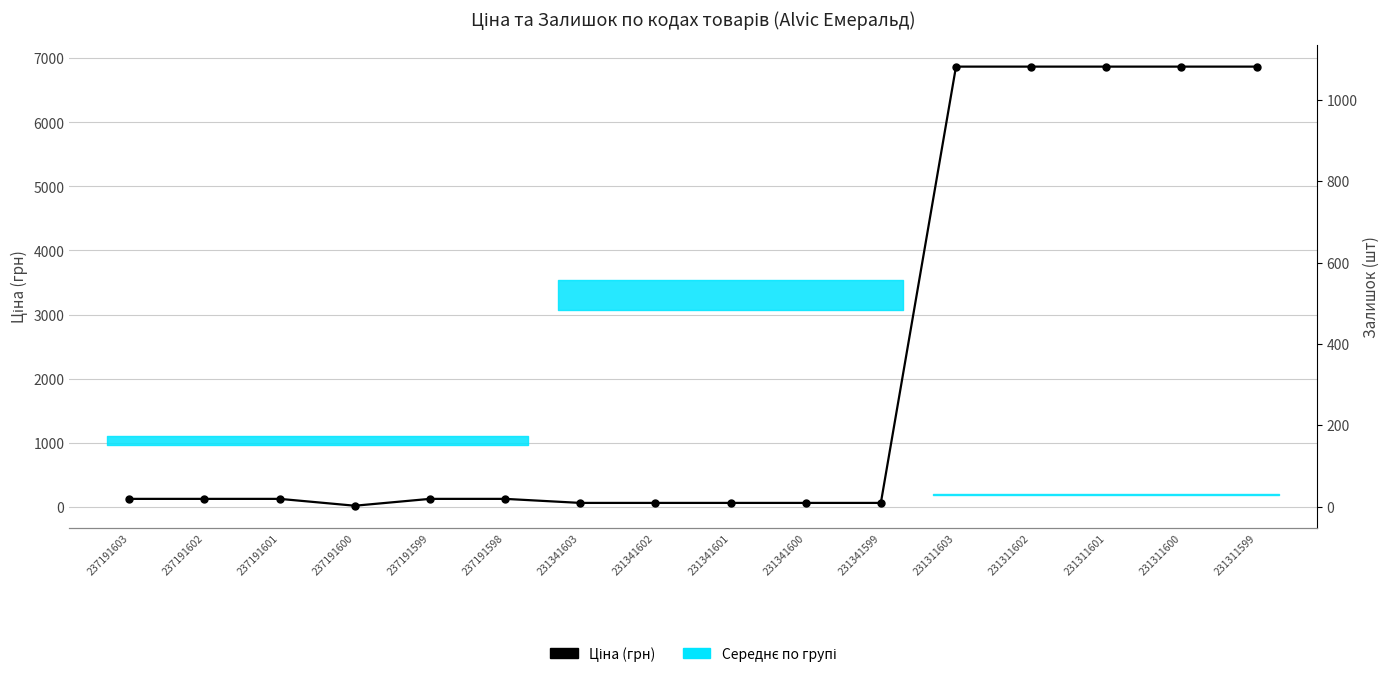

List the labels in order of Залишок value, largest first.

231341603, 231341601, 231341600, 237191602, 231341599, 231341602, 237191601, 237191599, 237191600, 237191598, 231311603, 237191603, 231311601, 231311602, 231311599, 231311600